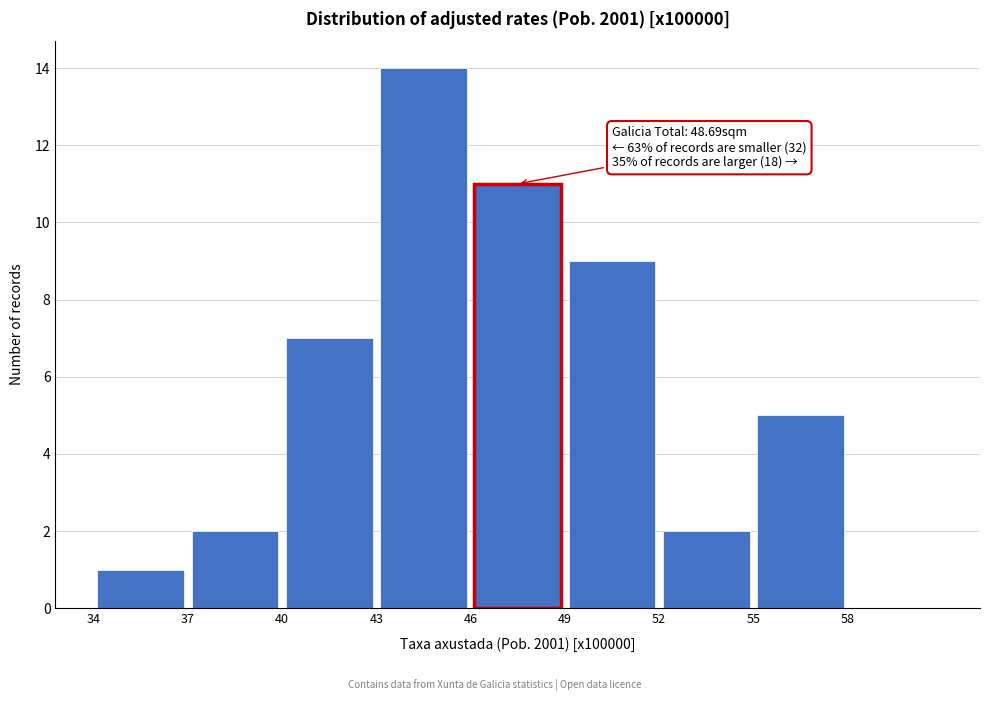

Over which range of the x-axis is the bar tallest?

43 to 46